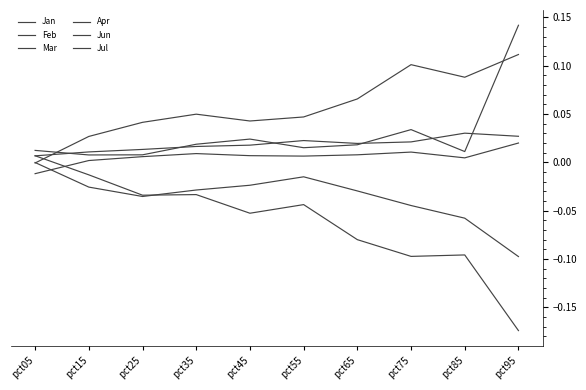

Reading left to right, list all the values displayed in this chart.

Jan: pct05=0.0	pct15=-0.0	pct25=-0.0	pct35=-0.0	pct45=-0.1	pct55=-0.0	pct65=-0.1	pct75=-0.1	pct85=-0.1	pct95=-0.2
Feb: pct05=0.0	pct15=0.0	pct25=0.0	pct35=0.0	pct45=0.0	pct55=0.0	pct65=0.0	pct75=0.0	pct85=0.0	pct95=0.1
Mar: pct05=0.0	pct15=0.0	pct25=0.0	pct35=0.0	pct45=0.0	pct55=0.0	pct65=0.0	pct75=0.0	pct85=0.0	pct95=0.0
Apr: pct05=-0.0	pct15=0.0	pct25=0.0	pct35=0.0	pct45=0.0	pct55=0.0	pct65=0.0	pct75=0.0	pct85=0.0	pct95=0.0
Jun: pct05=-0.0	pct15=0.0	pct25=0.0	pct35=0.0	pct45=0.0	pct55=0.0	pct65=0.1	pct75=0.1	pct85=0.1	pct95=0.1
Jul: pct05=-0.0	pct15=-0.0	pct25=-0.0	pct35=-0.0	pct45=-0.0	pct55=-0.0	pct65=-0.0	pct75=-0.0	pct85=-0.1	pct95=-0.1